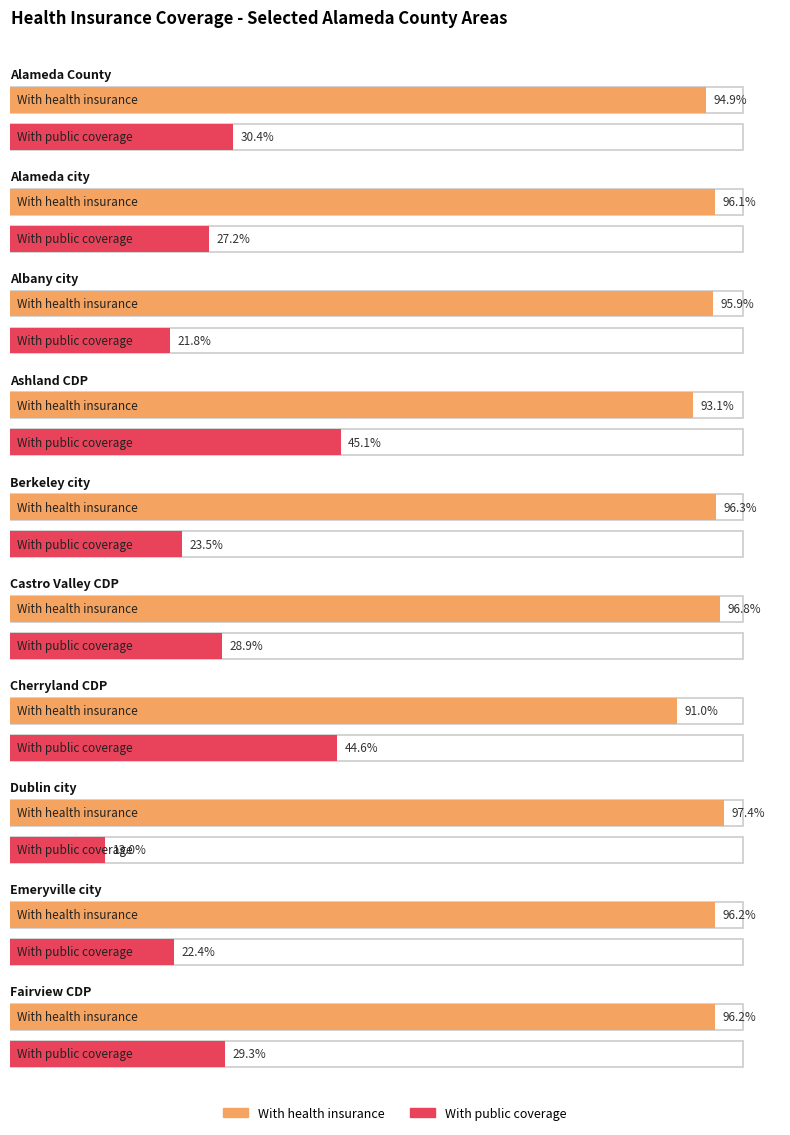

How many series are shown in this chart?

2